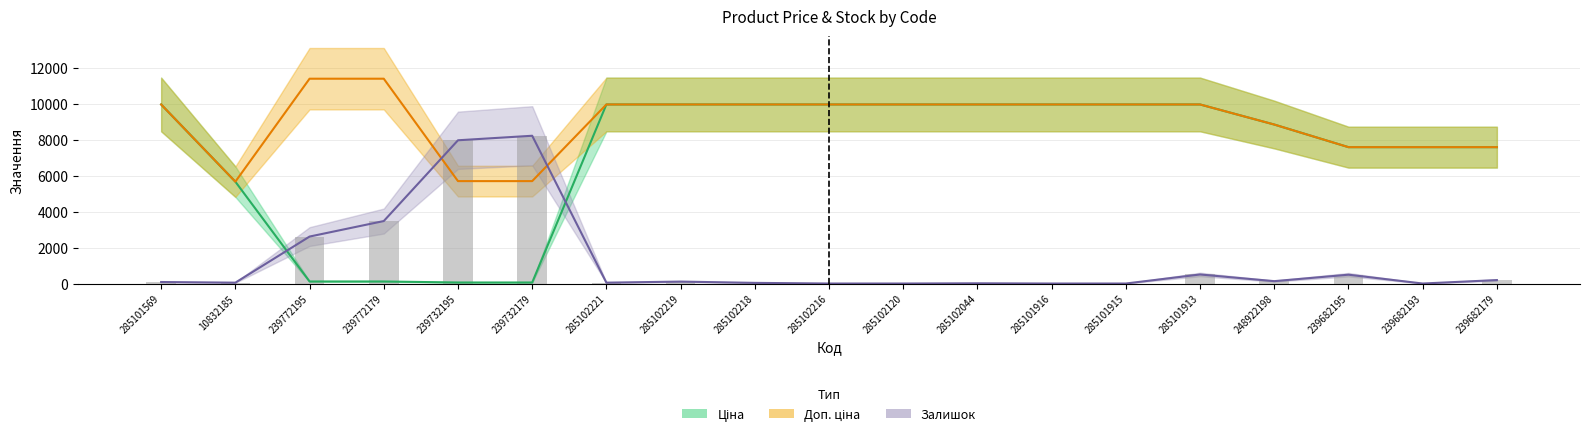

List the labels in order of value, smallest first.

285102216, 285102120, 285101916, 285101915, 239682193, 285102044, 285102218, 10832185, 285102221, 285101569, 285102219, 248922198, 239682179, 239682195, 285101913, 239772195, 239772179, 239732195, 239732179